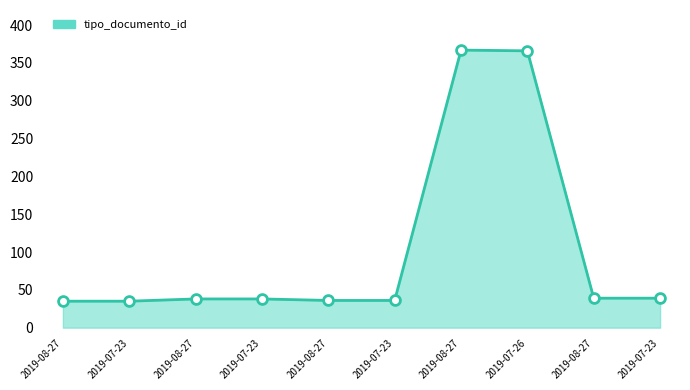

How many lines are shown in the chart?

1